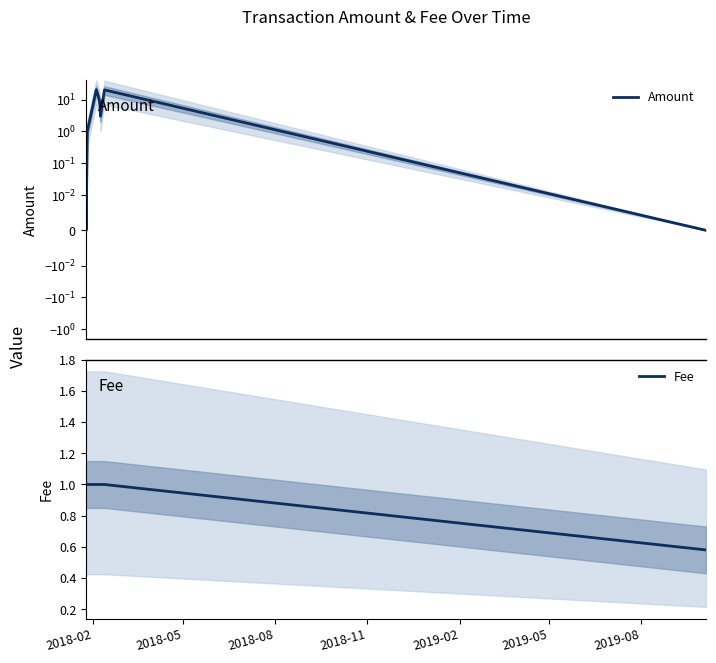

What is the maximum value for Fee?

1.0